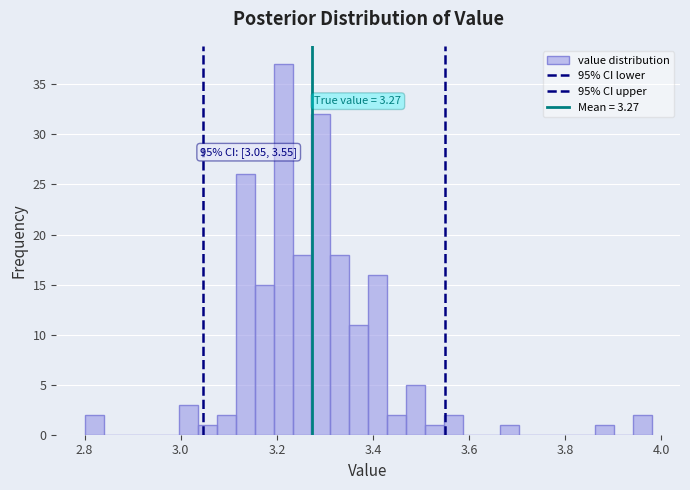

Around what value on the x-axis is the tallest bar? Give the approximate position of its centre, as read against the axis.

3.22